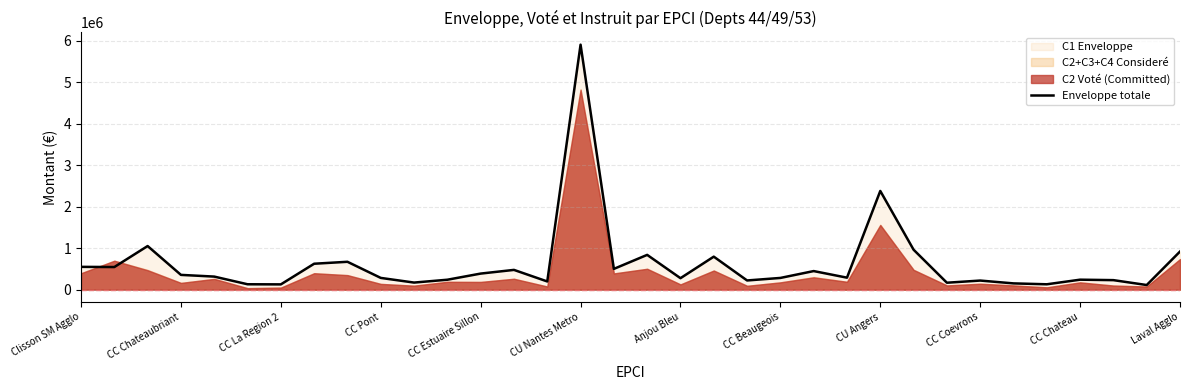

Reading left to right, list all the values displayed in this chart.

550199	545829	1051963	356805	315664	130682	127861	625592	672446	283805	171512	240041	388103	477033	198409	5905313	501376	839030	277160	796232	222330	283312	448650	289744	2379714	963540	167882	219978	151772	130168	241152	230256	112234	919558